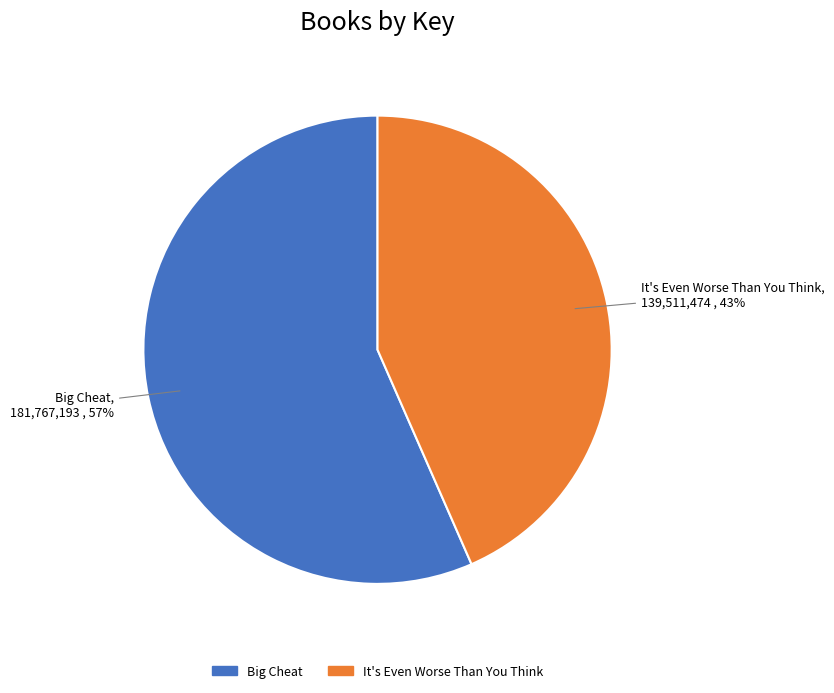

How many segments does this pie chart have?

2